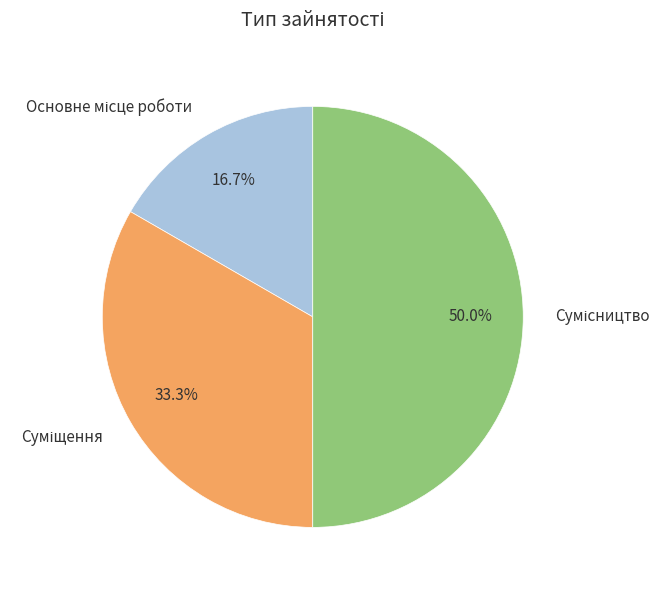

What is the smallest slice in the pie chart?

Основне місце роботи